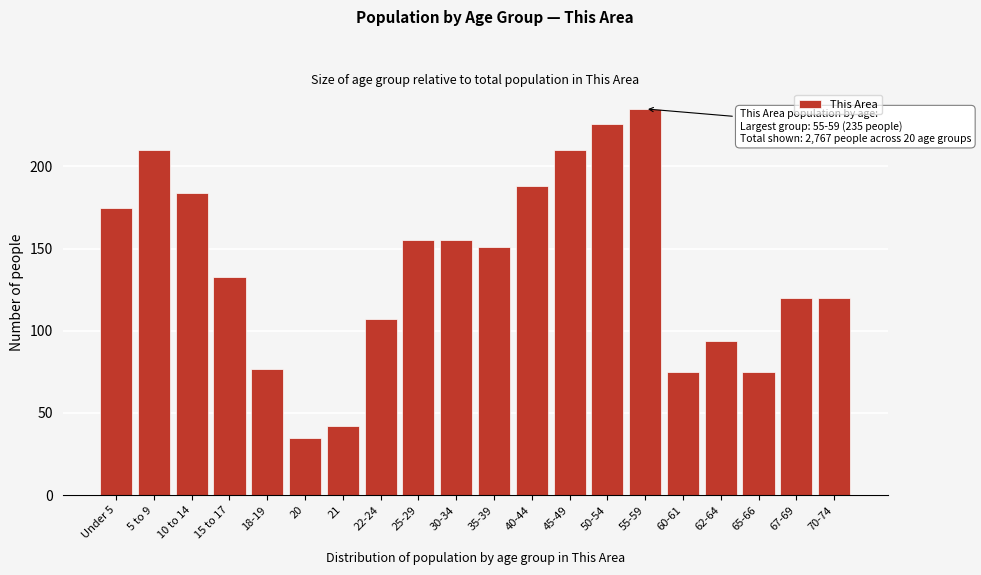

Reading right to left, list all the values displayed in this chart.

120	120	75	94	75	235	226	210	188	151	155	155	107	42	35	77	133	184	210	175